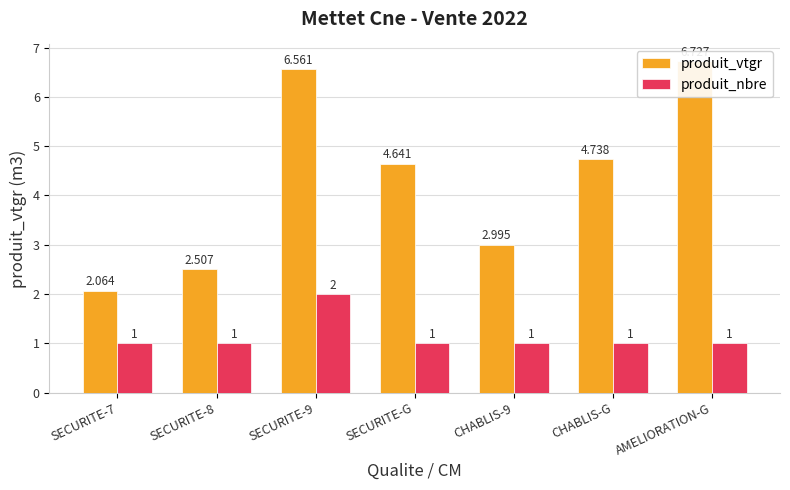

What position from the left is SECURITE-G?

4